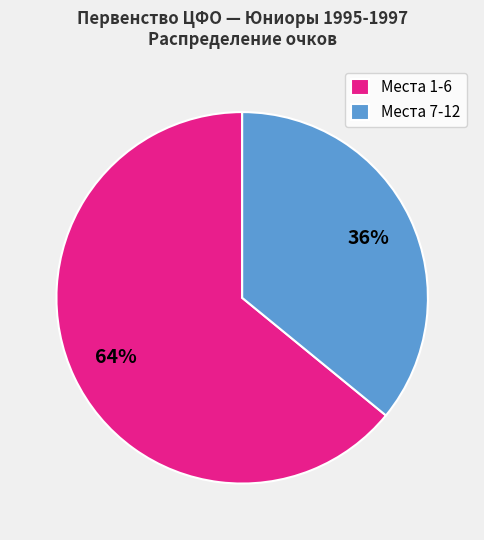

What is the majority slice?

Места 1-6